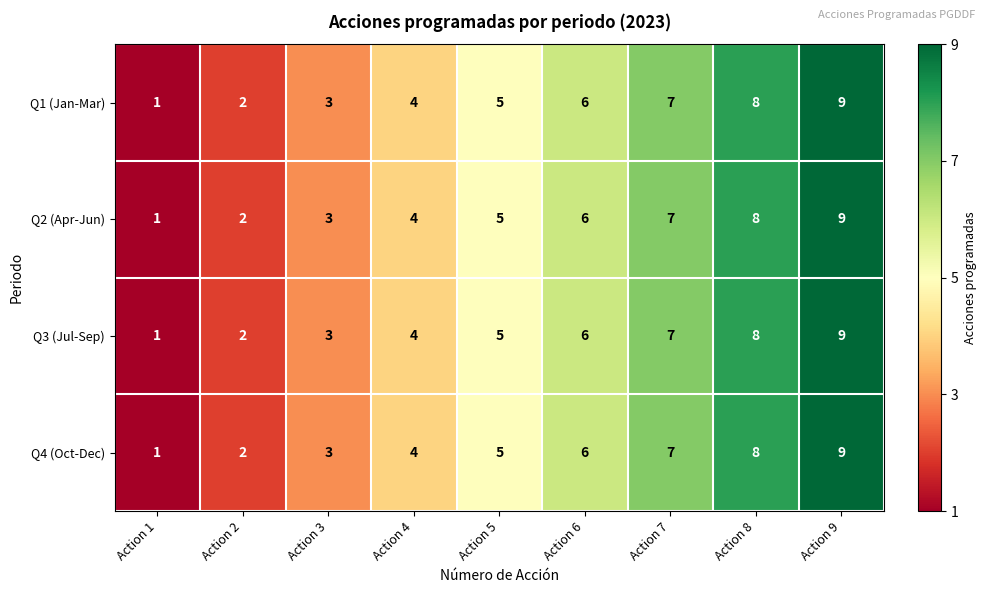

At which label is Q4 (Oct-Dec) closest to 5?

Action 5